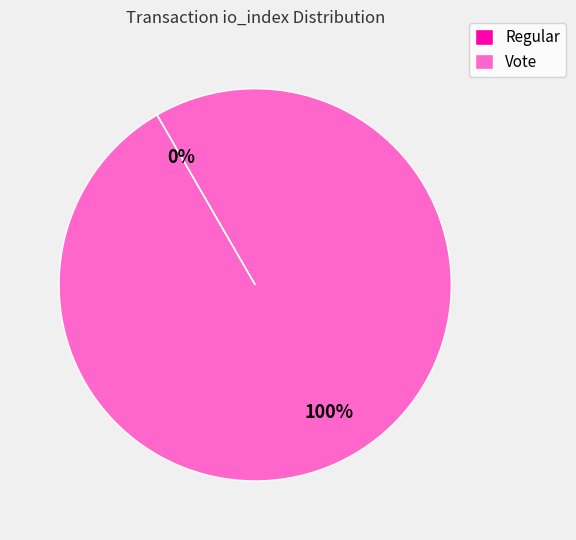

Is it true that Vote is 100% of the pie?

True